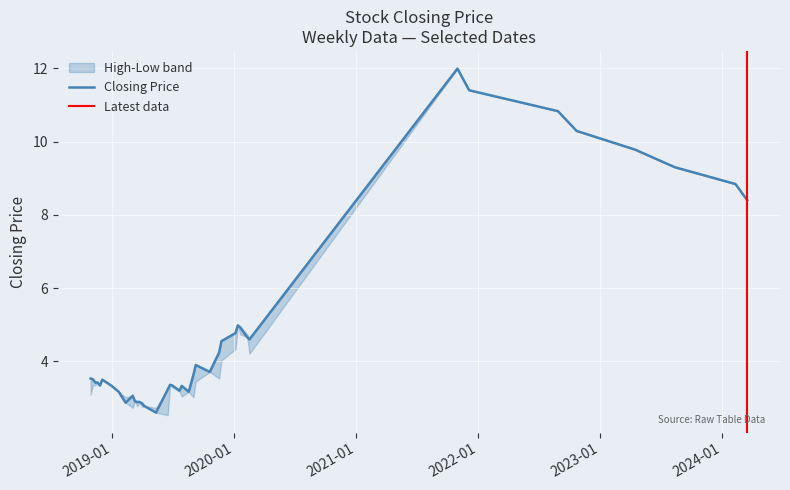

Between 4 and 23, which series saw the biggest shift?

closing